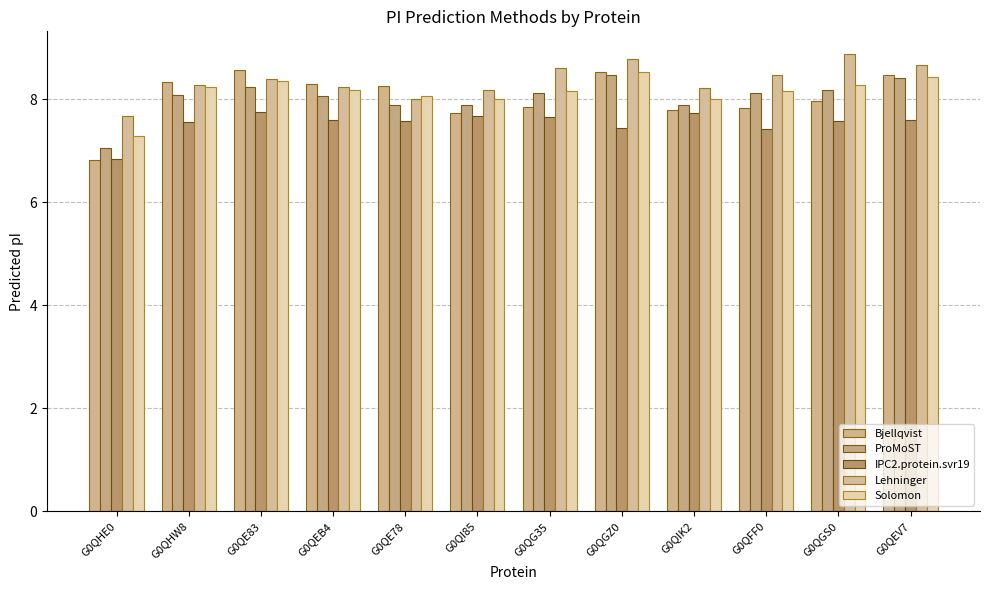

The Lehninger series shows 13.4 at G0QEV7. True or false?

False